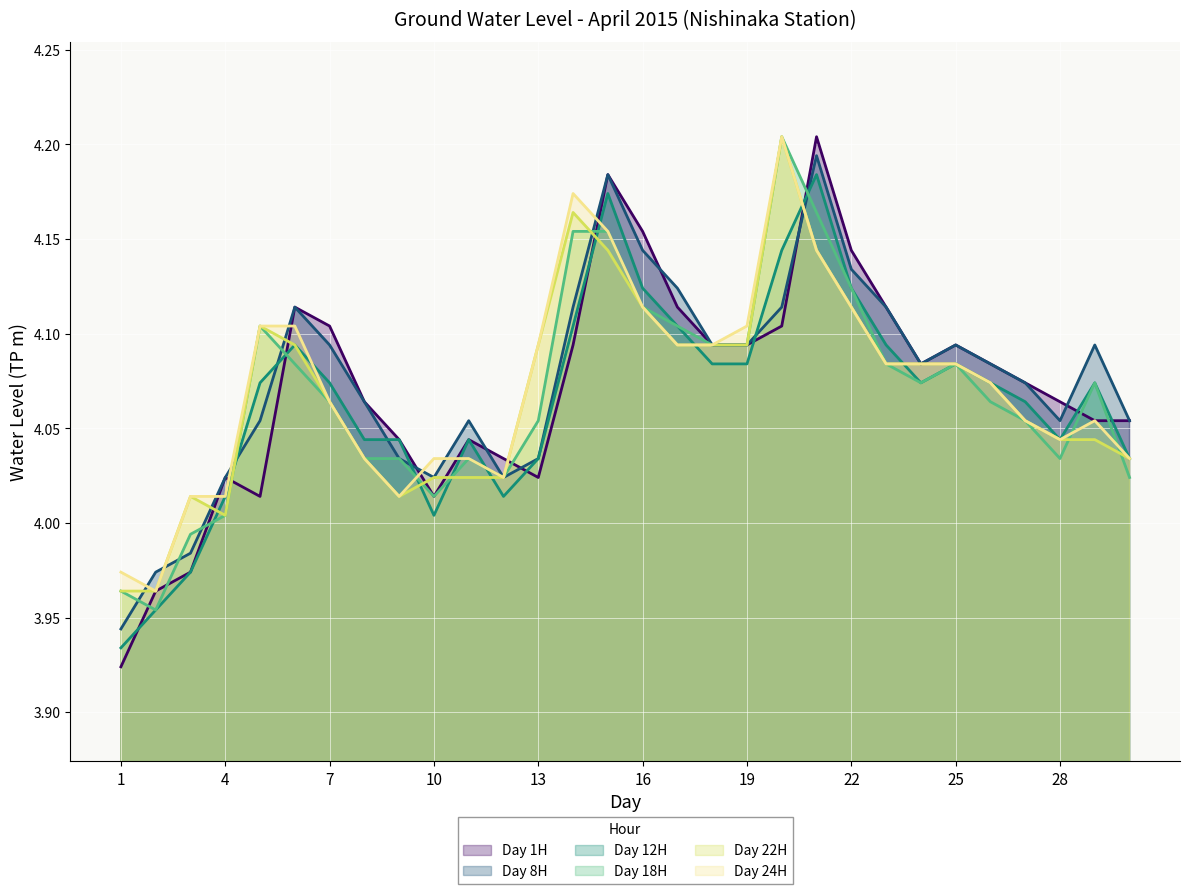

What is the highest value of the Day 24H series?

4.2